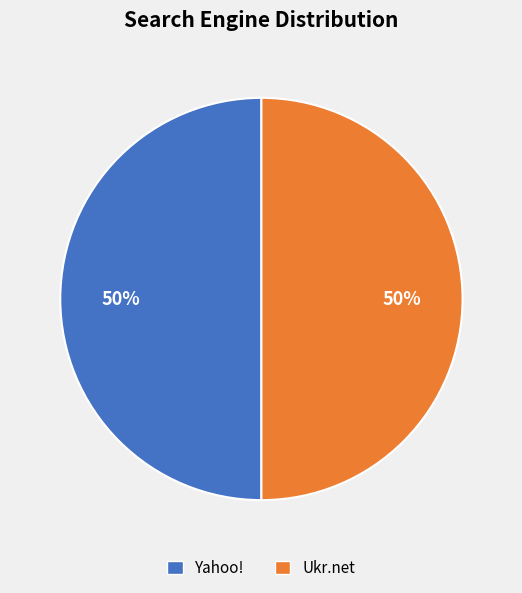

Combined, do Yahoo! and Ukr.net account for over 50%?

Yes